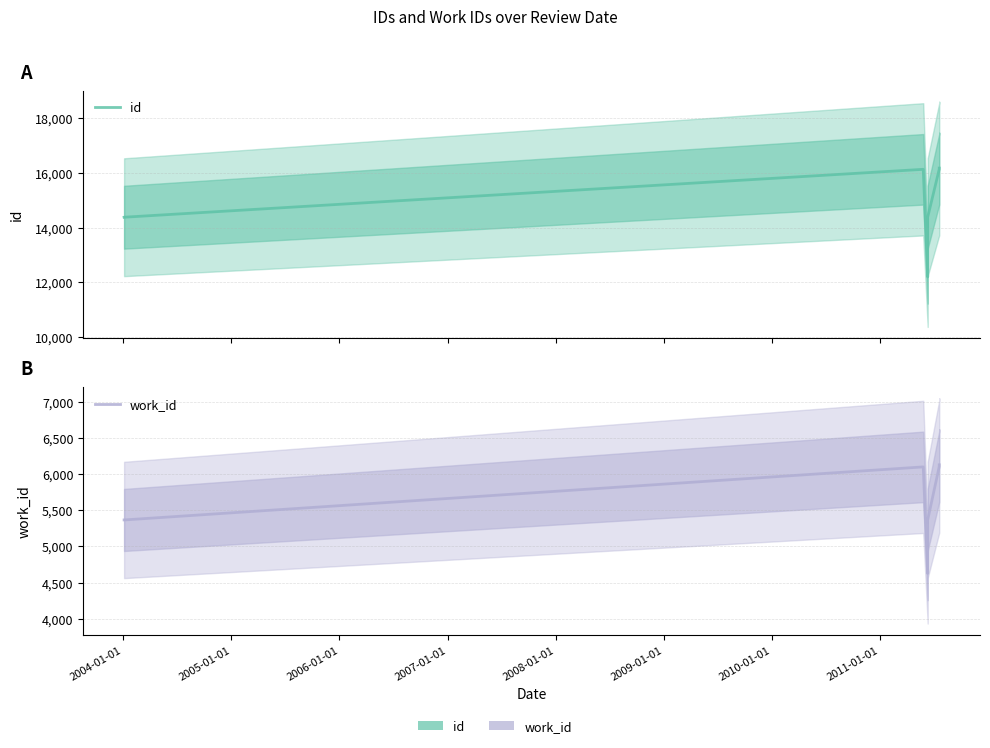

Reading right to left, transcribe all the data shown in this chart.

id: 16176	16136	14377	12191	16130	14378	14376
work_id: 6129	6105	5366	4626	6100	5366	5366